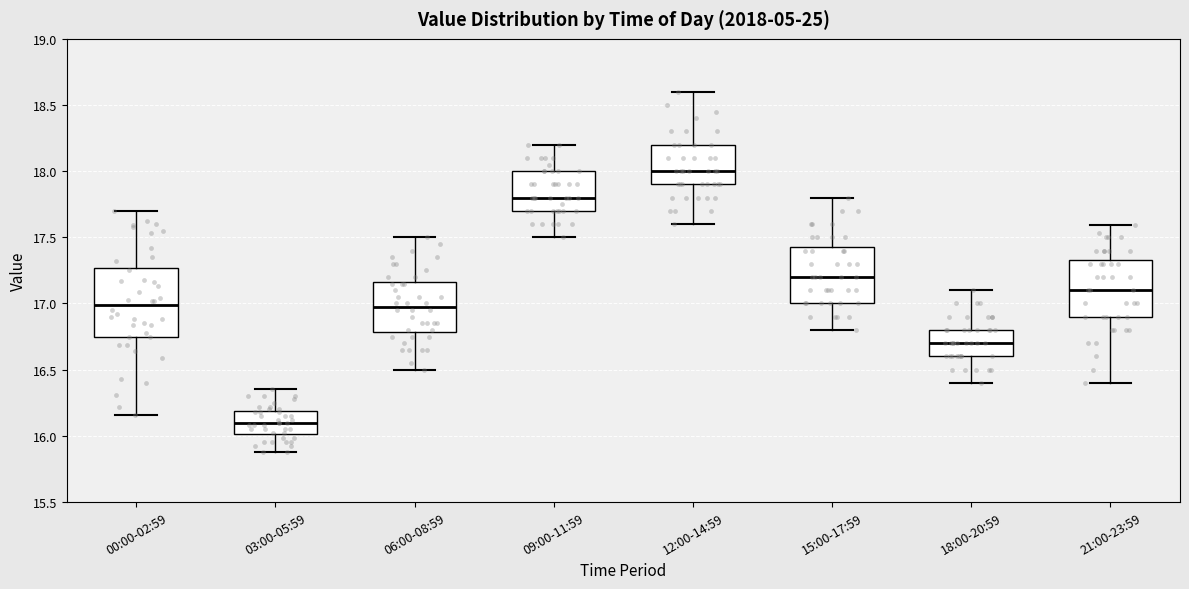

Which box's median line is the highest?

12:00-14:59